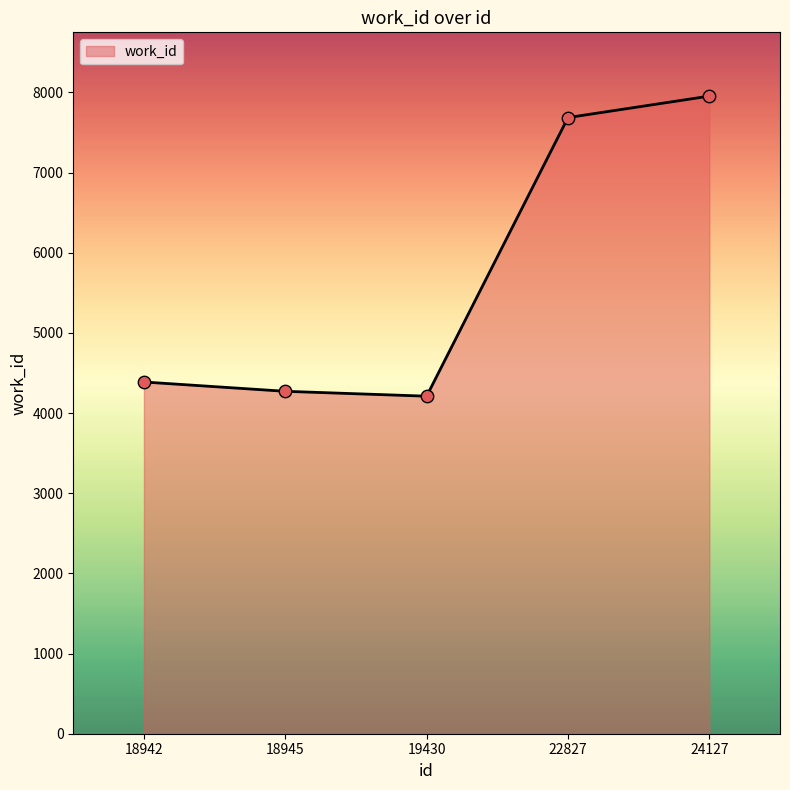

Between 18945 and 24127, which is larger?

24127